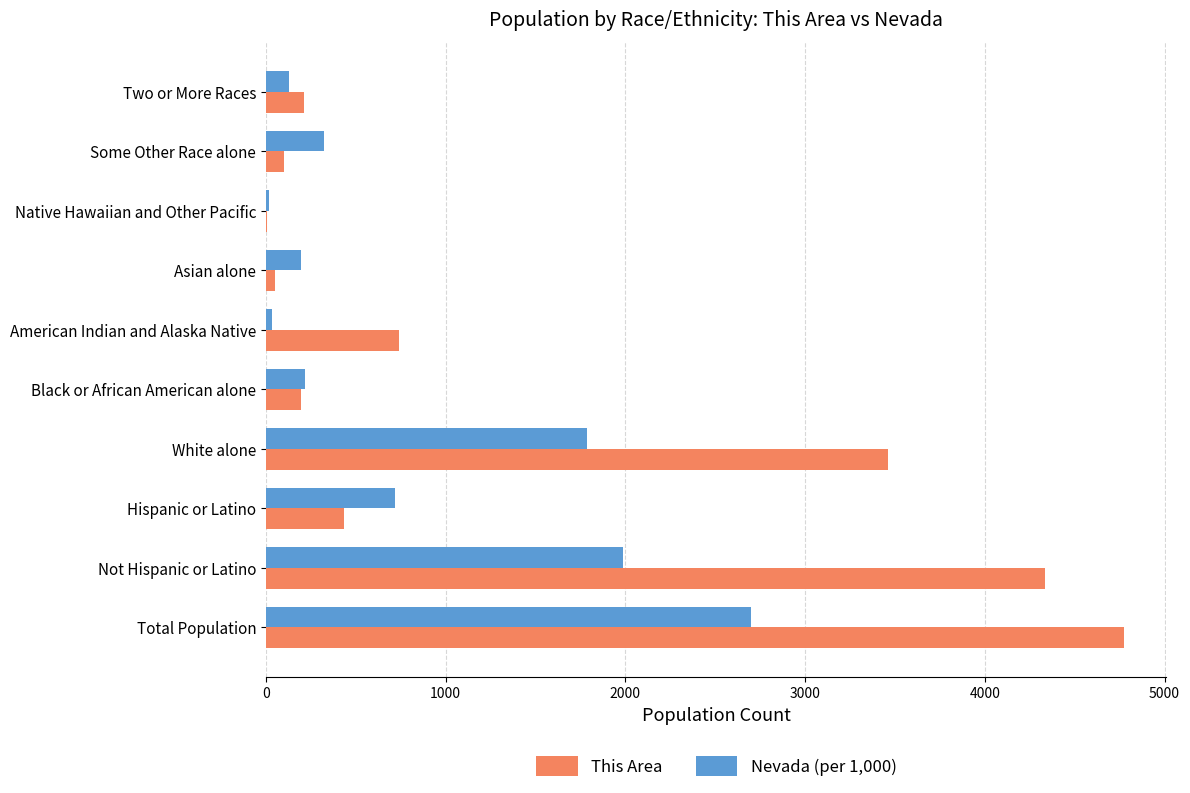

At which label does This Area reach its peak?

Total Population